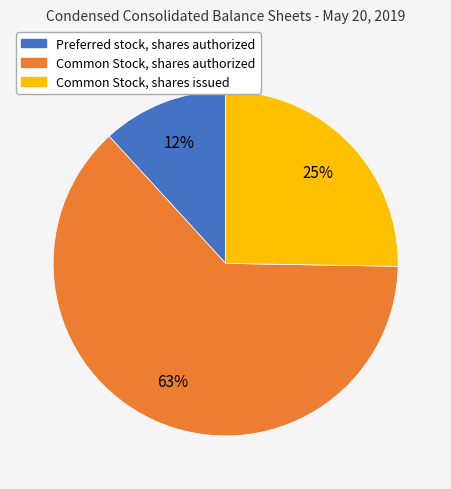

Which has a higher value, Preferred stock, shares authorized or Common Stock, shares authorized?

Common Stock, shares authorized